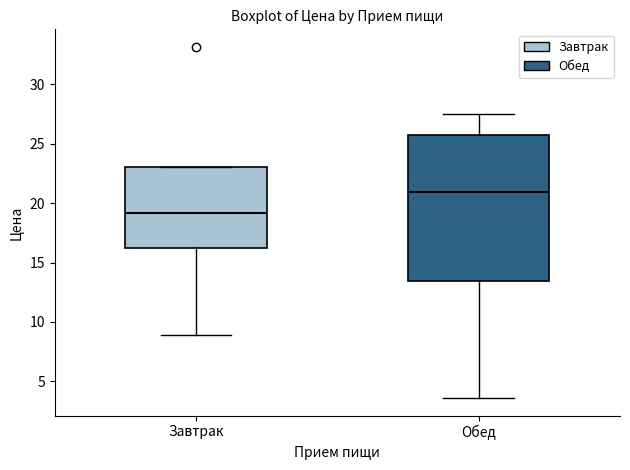

Where does the upper whisker of the box for Обед end on the y-axis? The values are not printed on the chart, so give them approximately, as read against the axis.

27.5